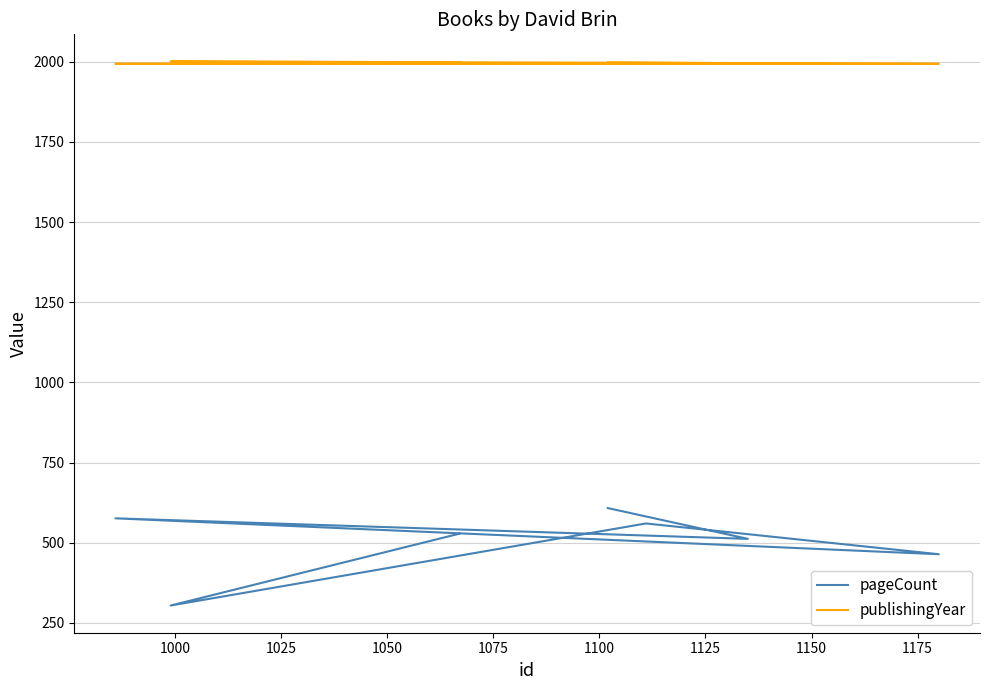

How many data points in pageCount are less than 528?

3